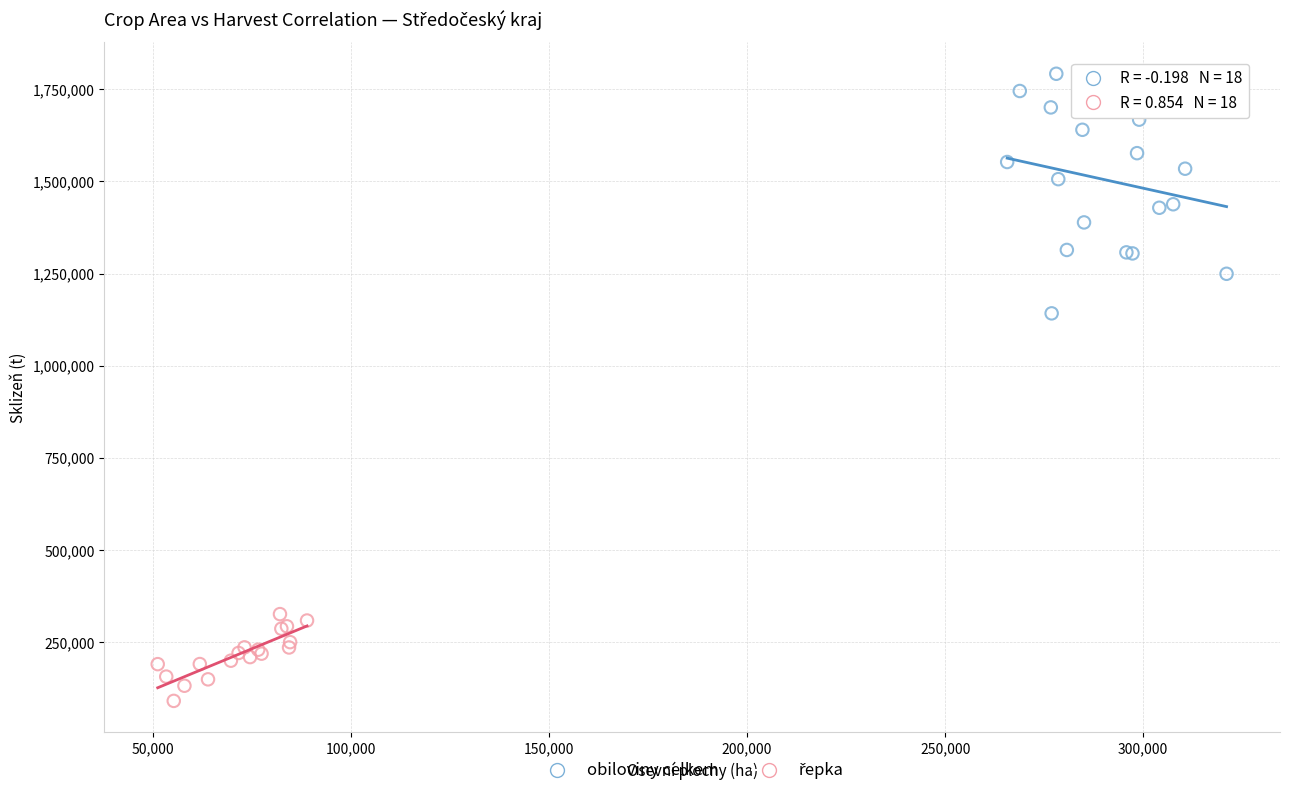

Which series contains the highest Y value?

obiloviny celkem